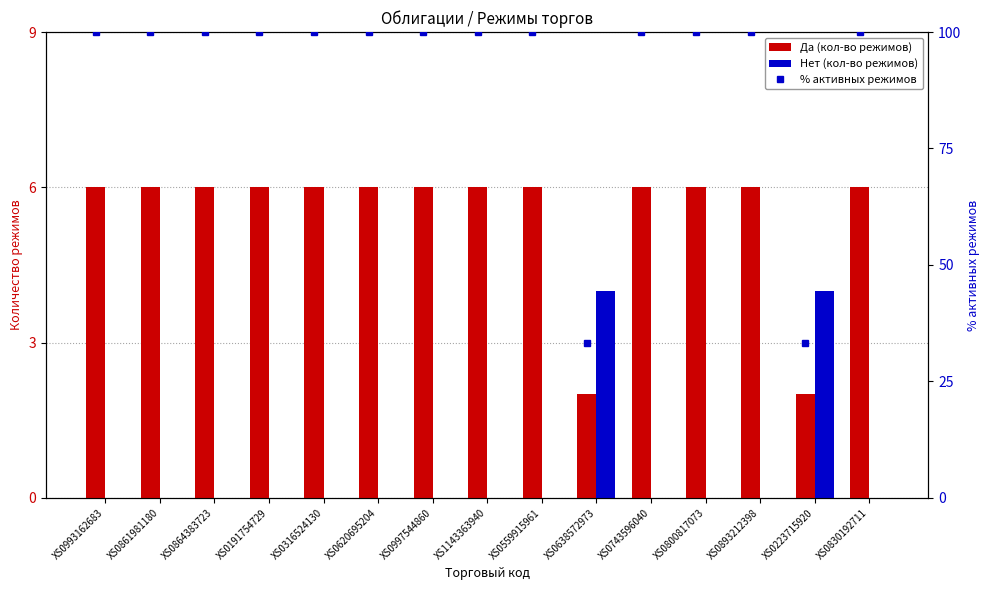

What is the difference between the highest and lowest values at XS0316524130?

100.0